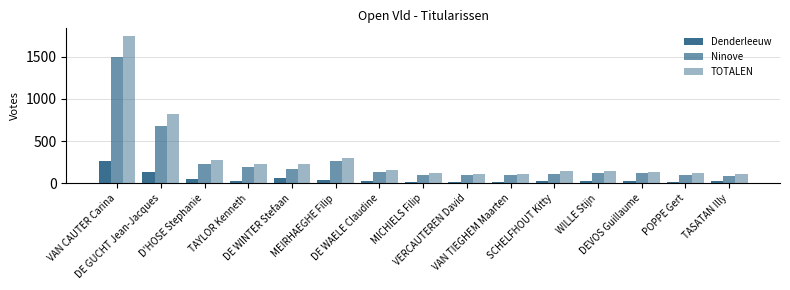

Which category has the highest value across all series?

VAN CAUTER Carina